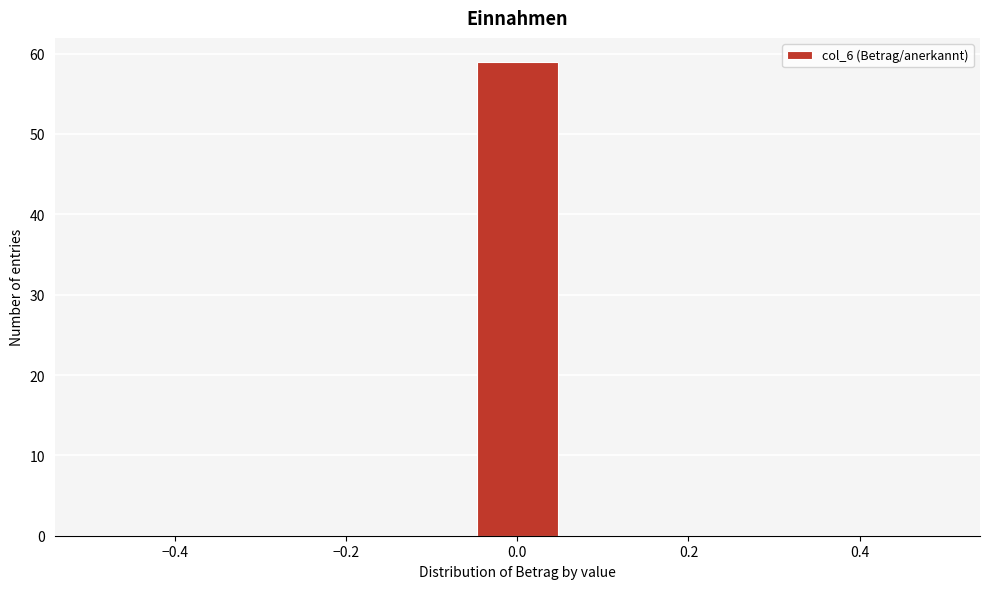

Reading left to right, list every bar in this chart as the range it spans on the x-axis followed by its height. Neither the bar edges nor the heights are printed on the chart, so give them approximately, as read against the axes.

-0.50 to -0.38: 0
-0.38 to -0.28: 0
-0.28 to -0.16: 0
-0.16 to -0.06: 0
-0.06 to 0.06: 59
0.06 to 0.16: 0
0.16 to 0.28: 0
0.28 to 0.38: 0
0.38 to 0.50: 0